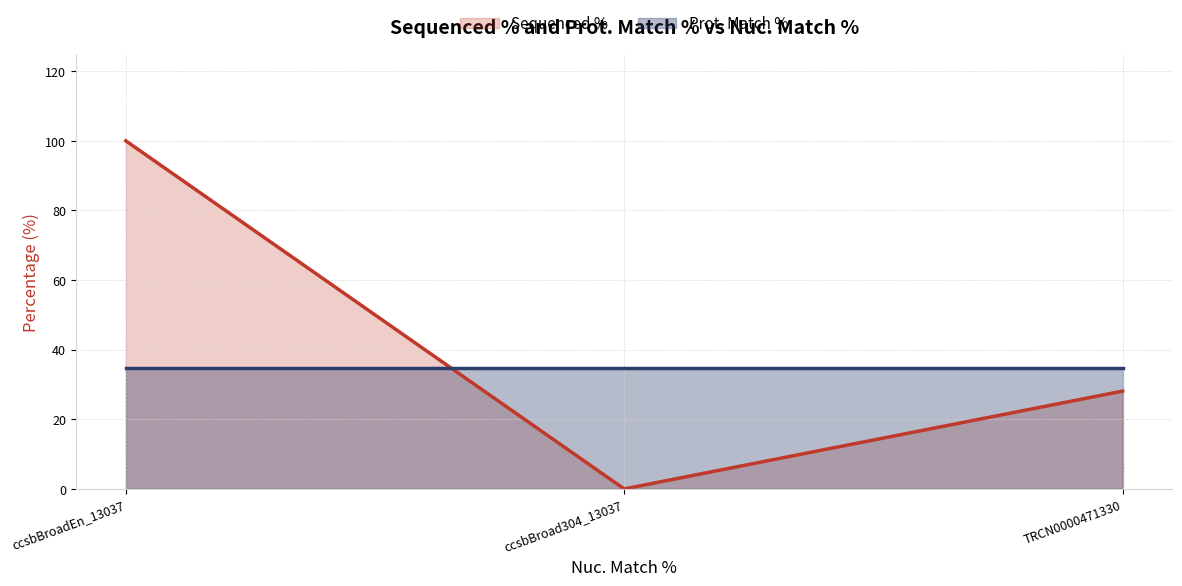

How many categories are shown in the chart?

3